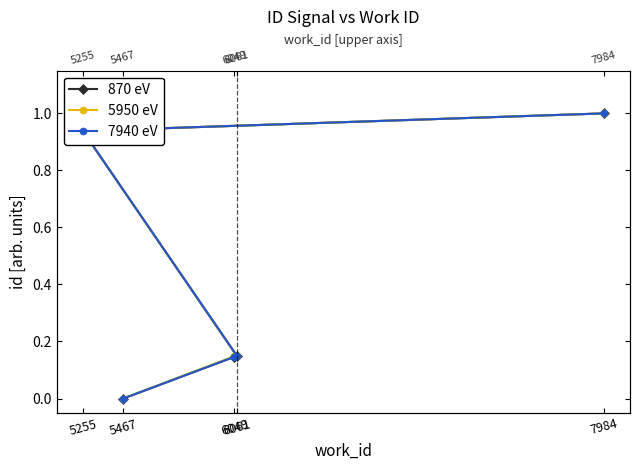

What is the maximum value shown in the chart?

1.0